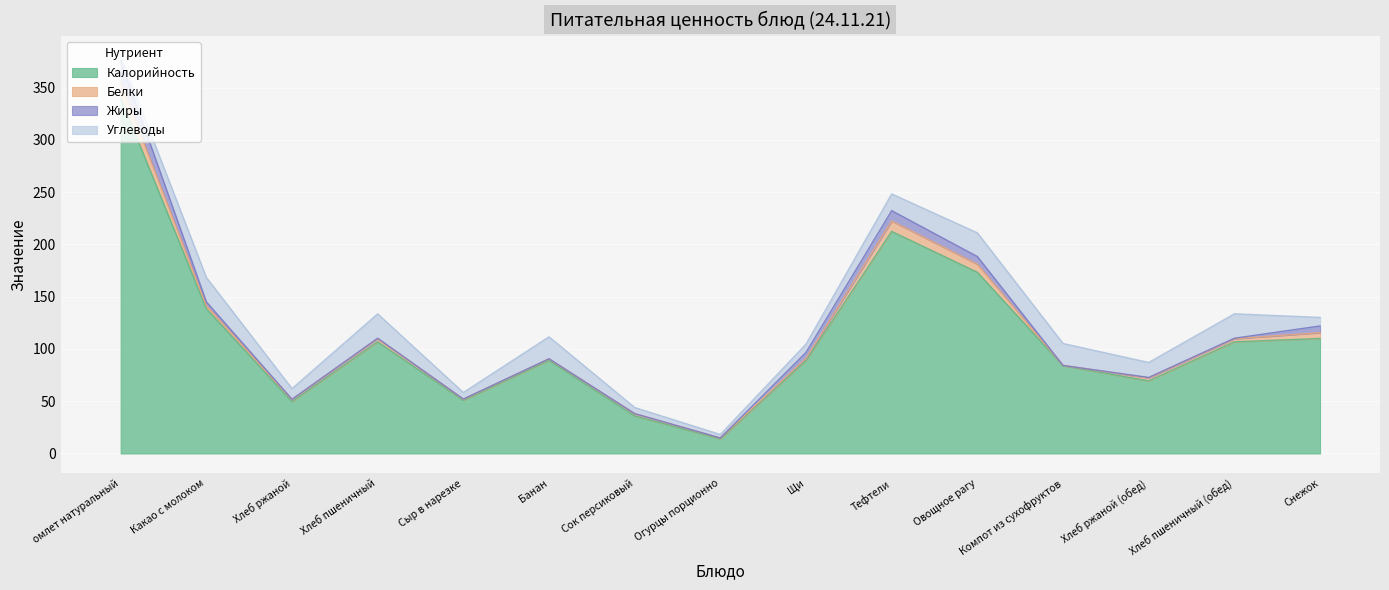

Is the value of Белки at Снежок greater than the value of Углеводы at Сок персиковый?

No